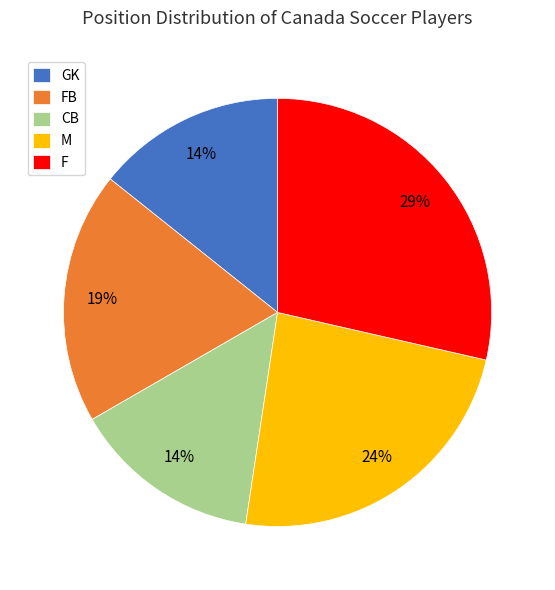

Does any single category account for the majority?

No